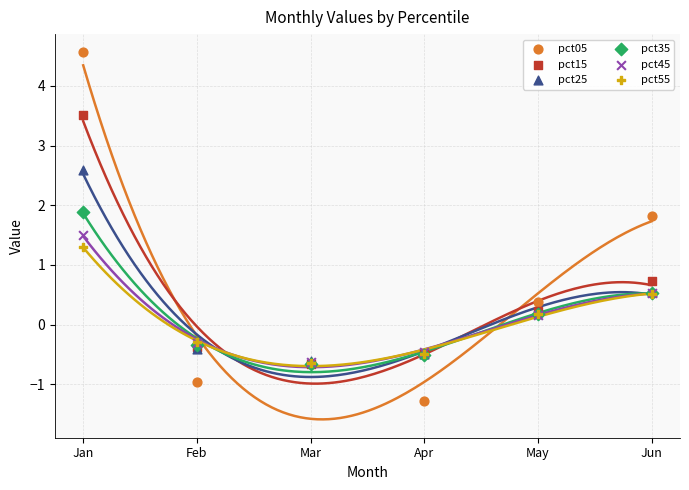

Which series reaches the maximum Y coordinate?

pct05